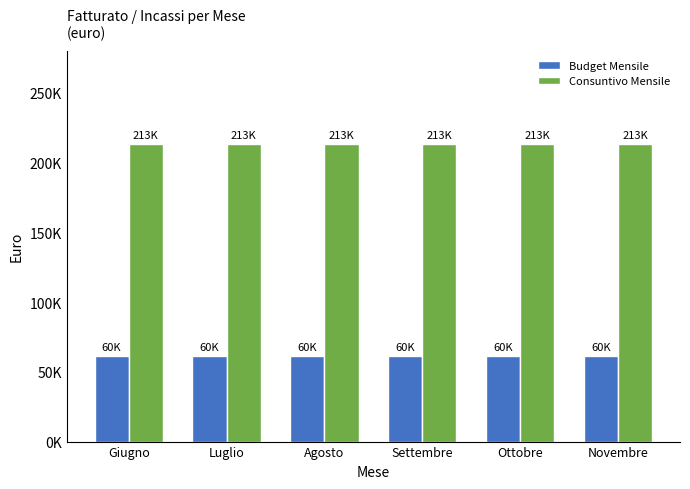

What are all the series names shown in the legend?

Budget Mensile, Consuntivo Mensile